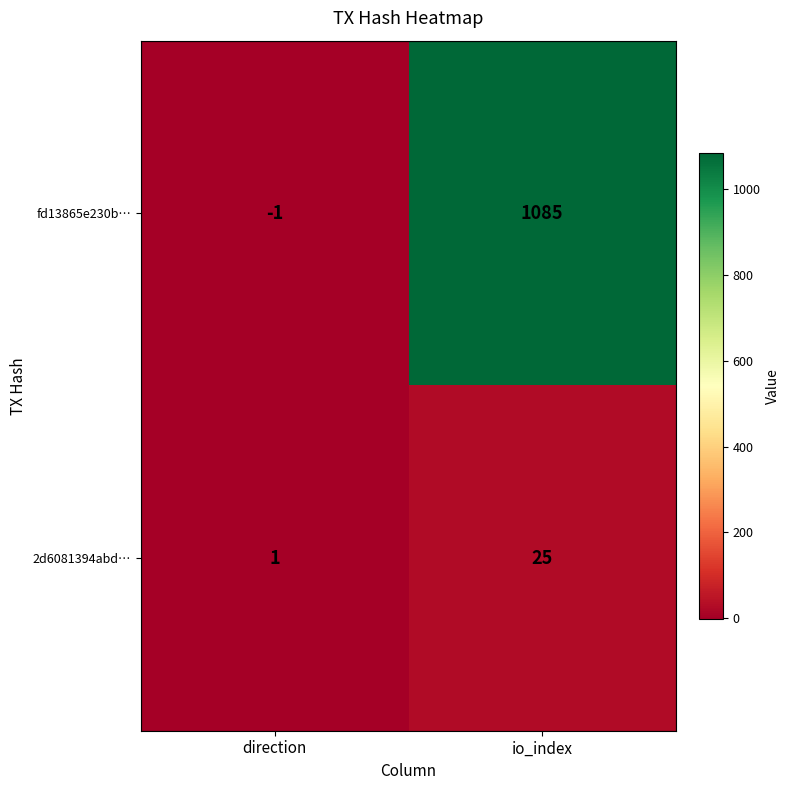

The 2d6081394abd… series shows 1 at direction. True or false?

True